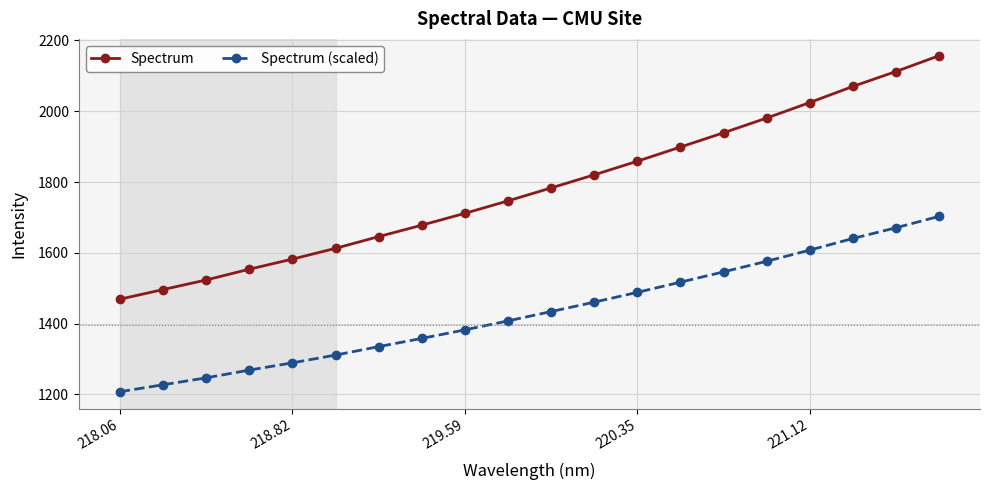

What are all the series names shown in the legend?

Spectrum, Spectrum (scaled)